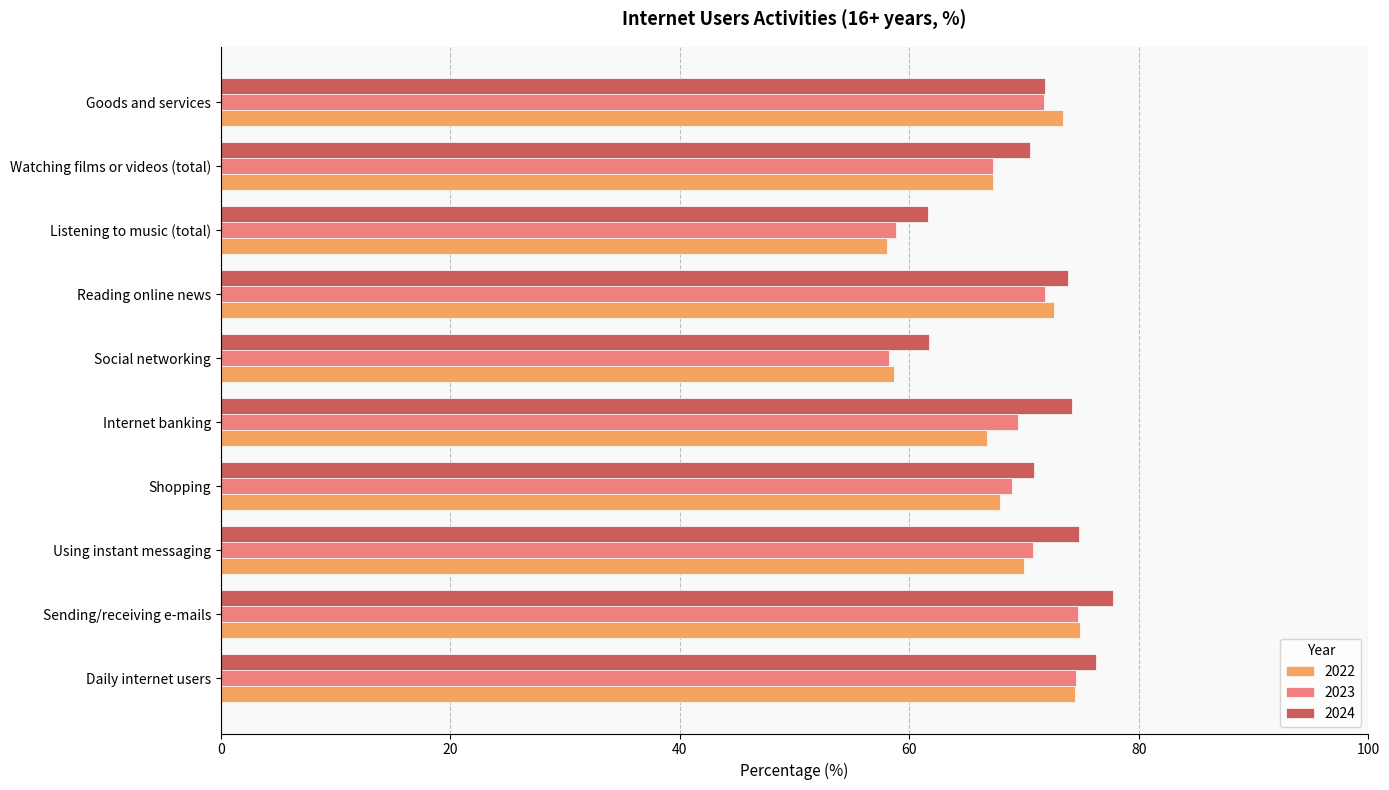

Is the value of 2024 at Shopping greater than the value of 2022 at Shopping?

Yes